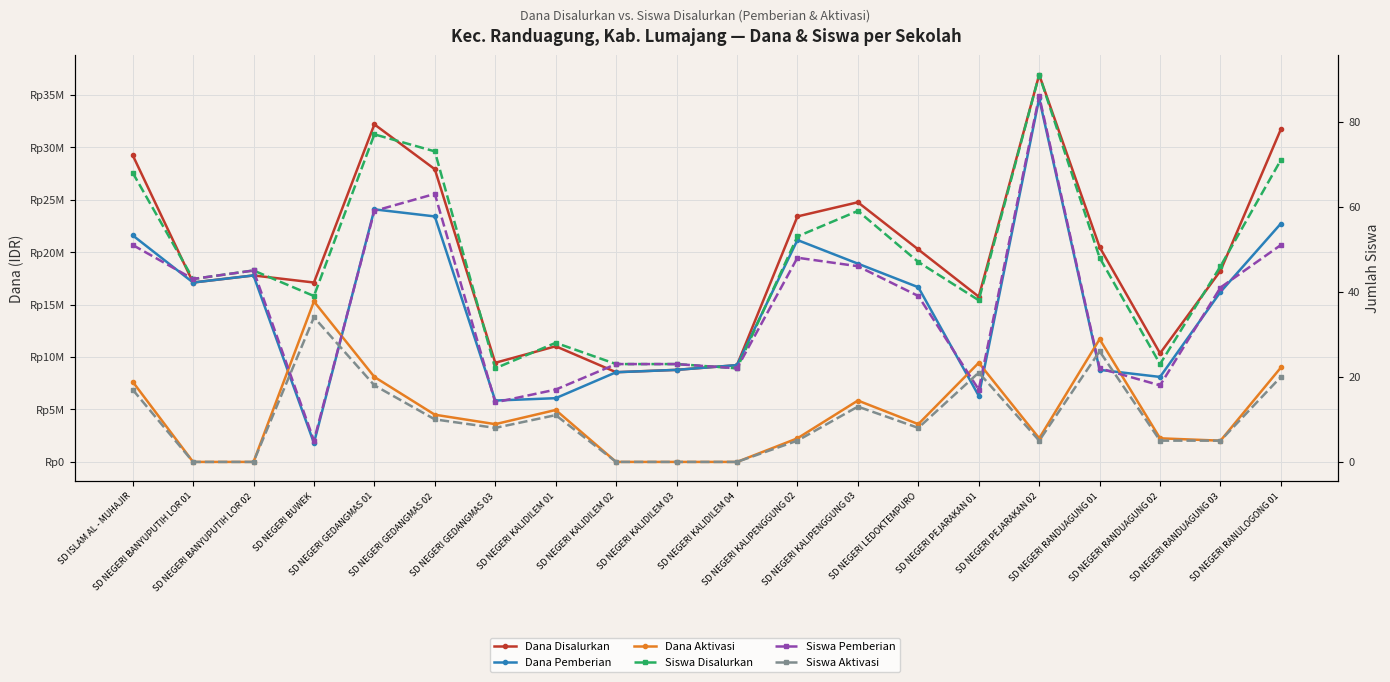

The Siswa Pemberian series shows 41 at SD NEGERI KALIDILEM 03. True or false?

False